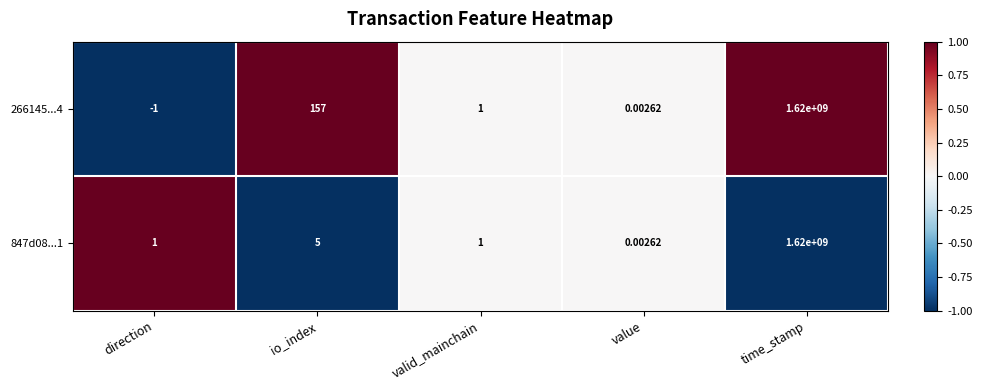

At which label is 847d08...1 closest to 810000000?

io_index